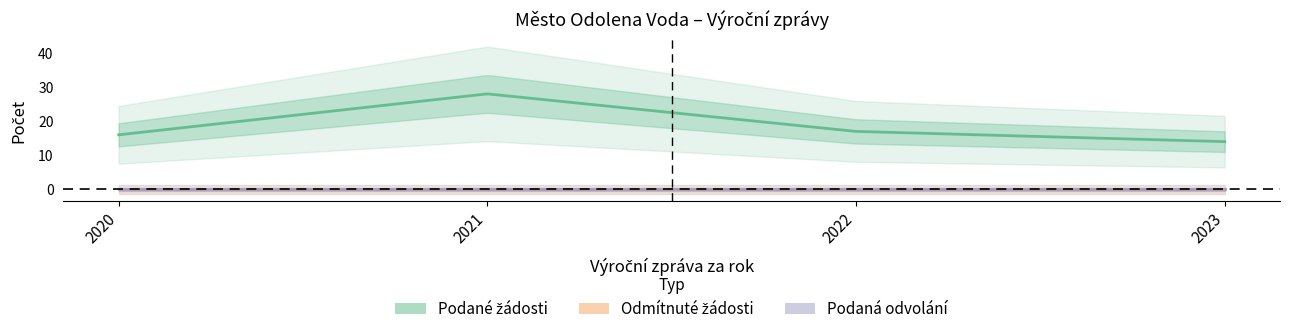

True or false: Počet podaných odvolání proti rozhodnutí has more than 2 interior local peaks.

False